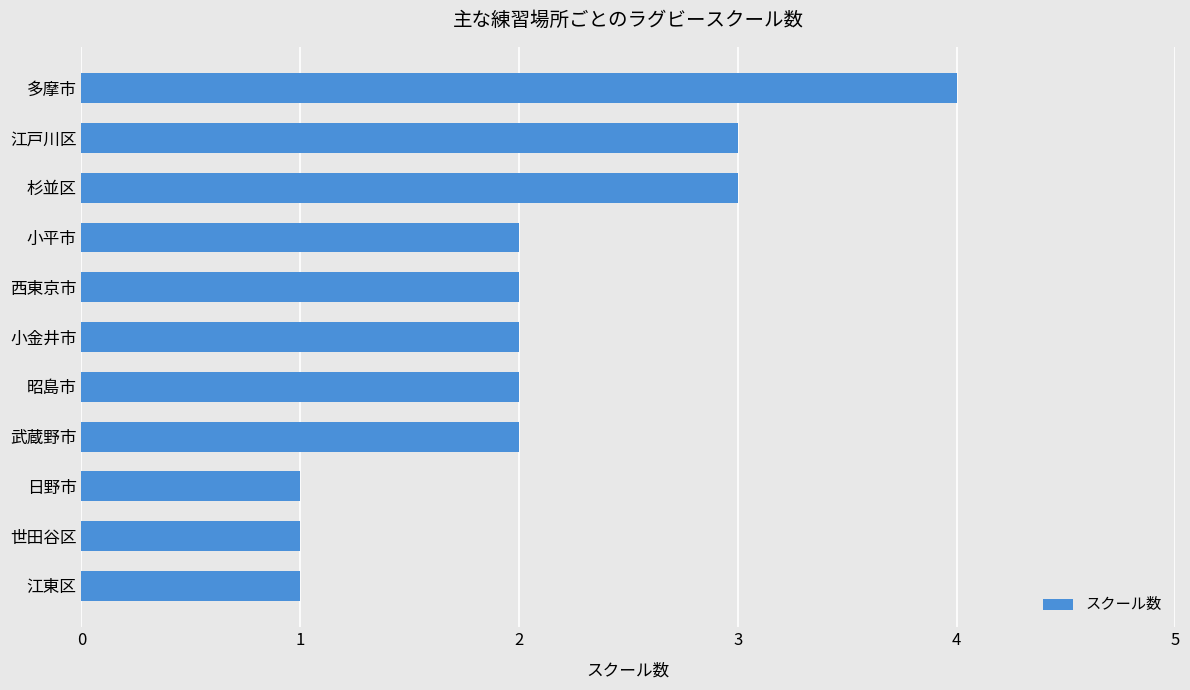

What is the ratio of the value at 西東京市 to the value at 多摩市?

0.5